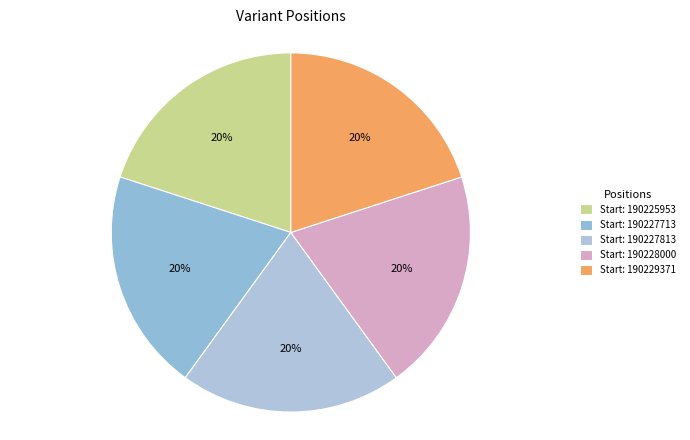

How many slices are in this pie chart?

5